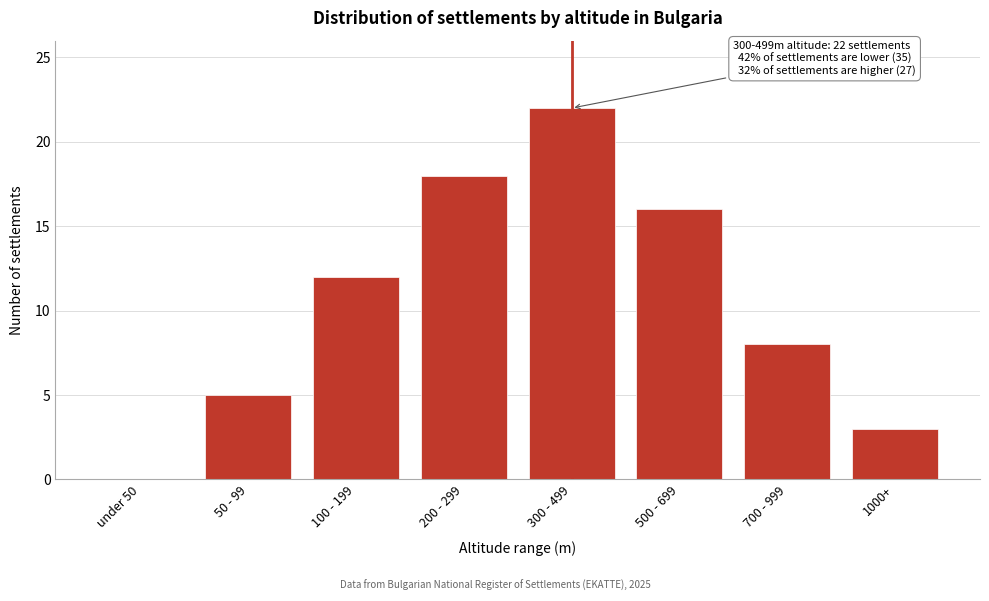

Reading left to right, what are all the values shown in this chart?

under 50=0	50 - 99=5	100 - 199=12	200 - 299=18	300 - 499=22	500 - 699=16	700 - 999=8	1000+=3